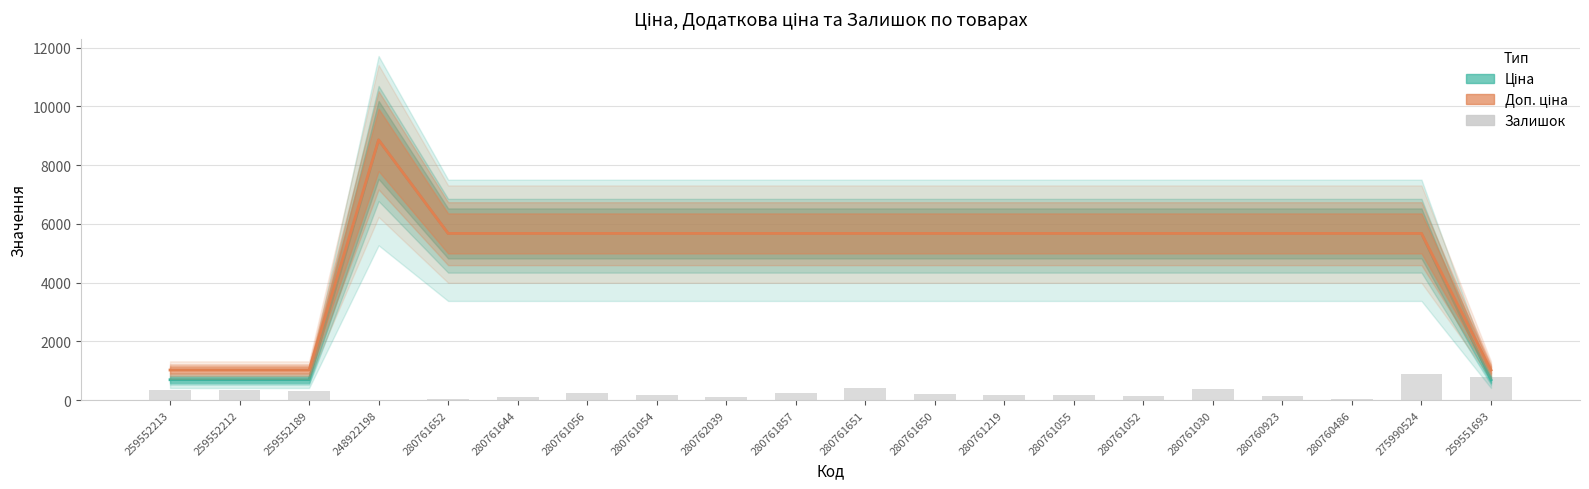

List the labels in order of value, largest first.

275990524, 259551693, 280761651, 280761030, 259552212, 259552213, 259552189, 280761056, 280761857, 280761650, 280761054, 280761219, 280761055, 280761052, 280760923, 280761644, 280762039, 280761652, 280760486, 248922198